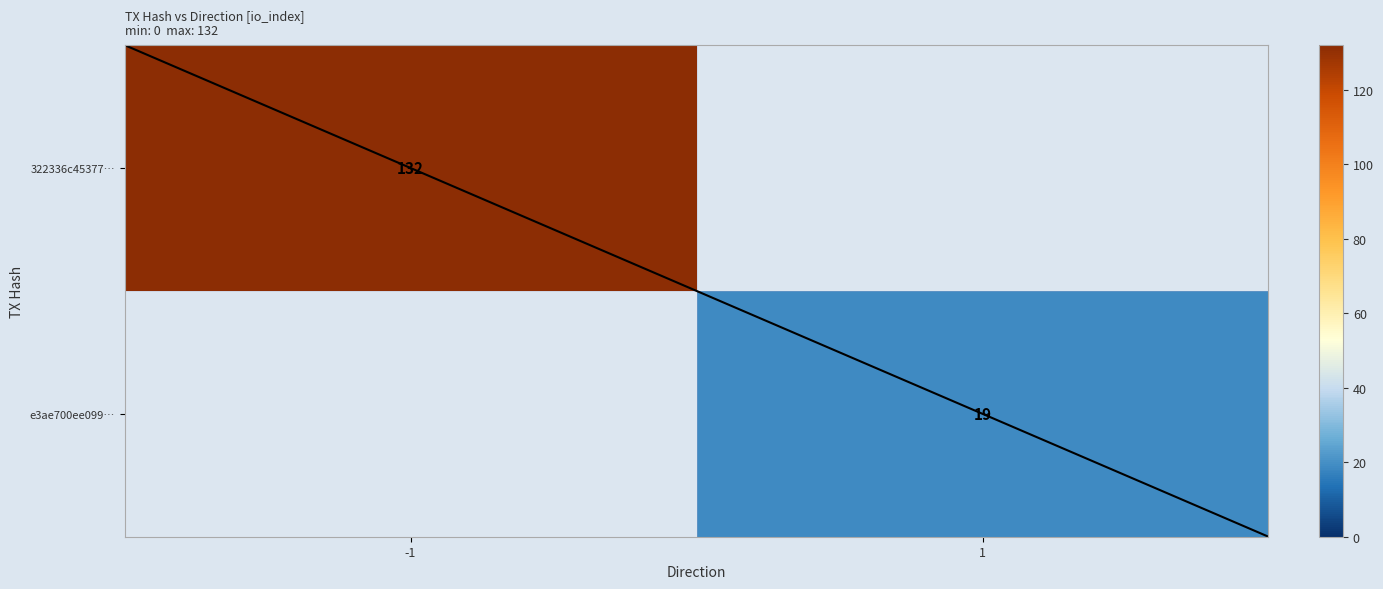

Is it true that 322336c45377… equals 84 at -1?

False